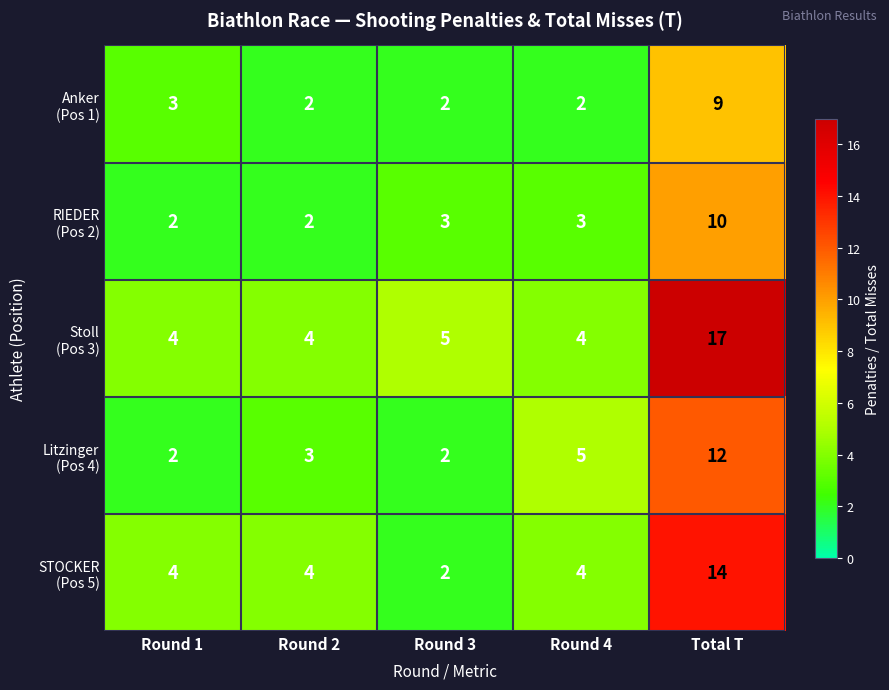

What is the difference between the highest and lowest values at Round 1?

2